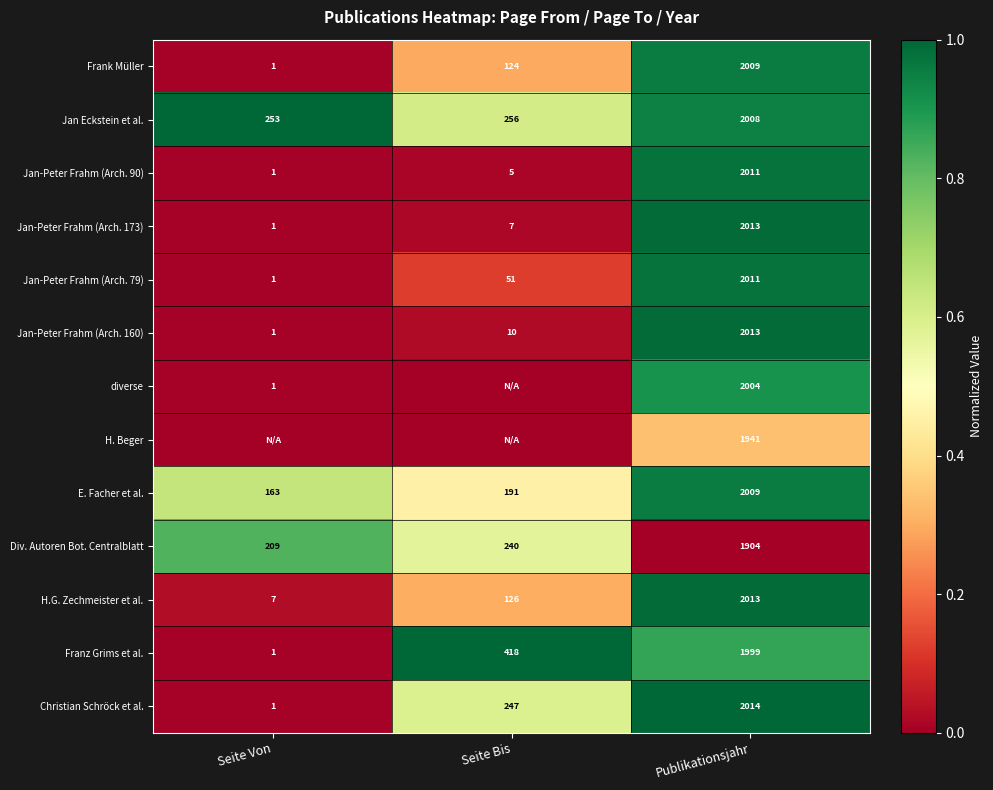

Which has a higher value, Seite Von or Seite Bis?

Seite Bis